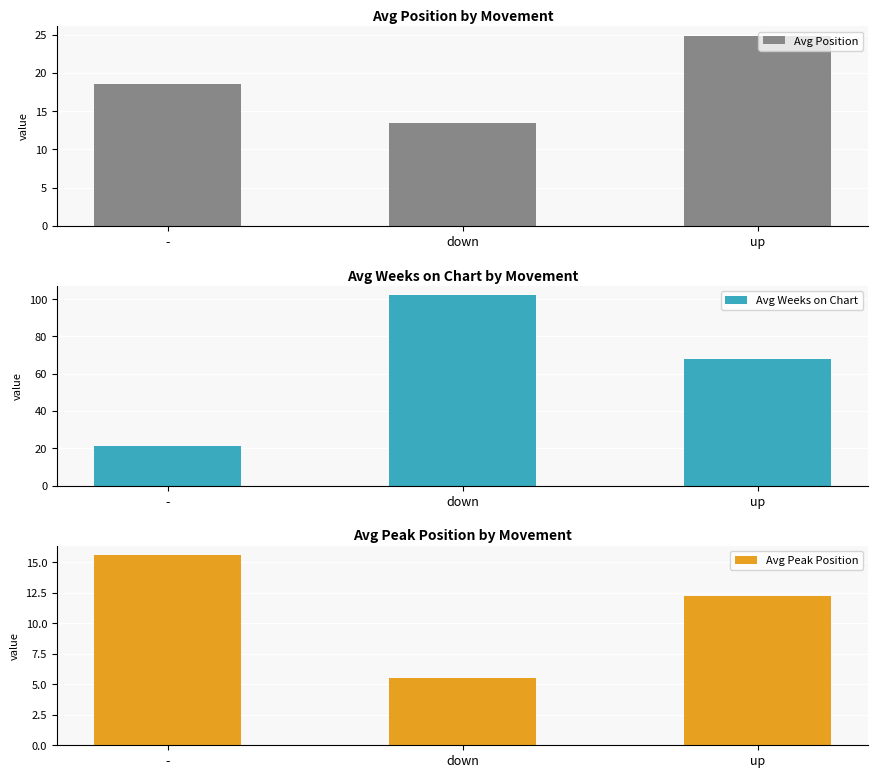

Between - and down, which series saw the biggest shift?

Avg Weeks on Chart